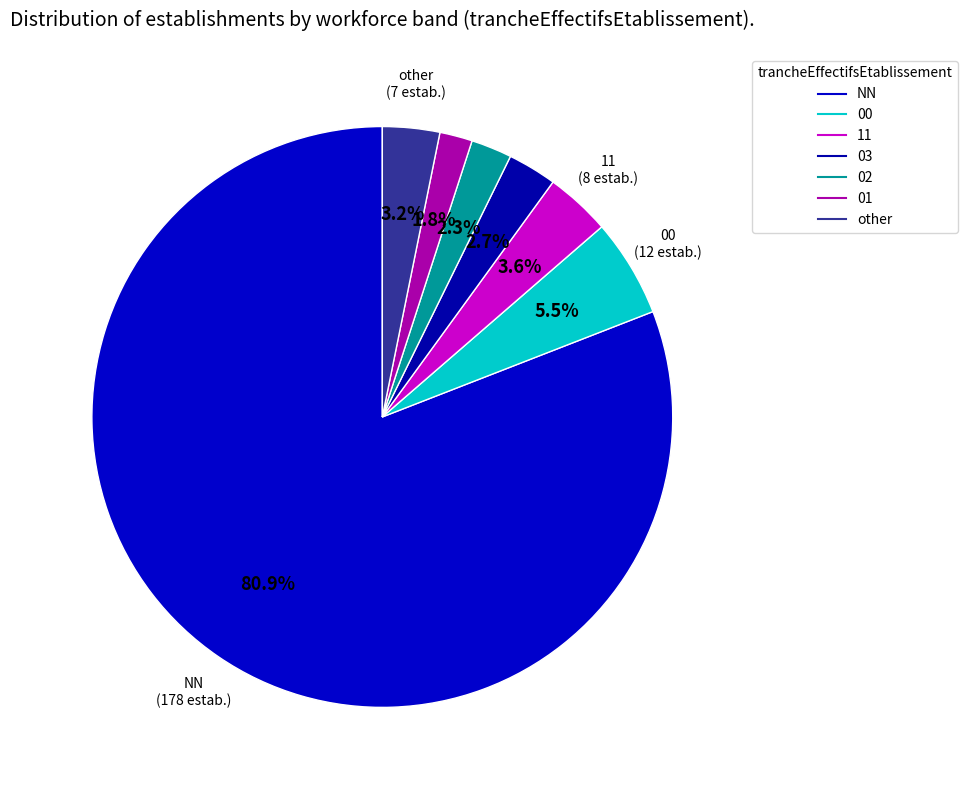

What portion of the pie excludes 11?

96.4%